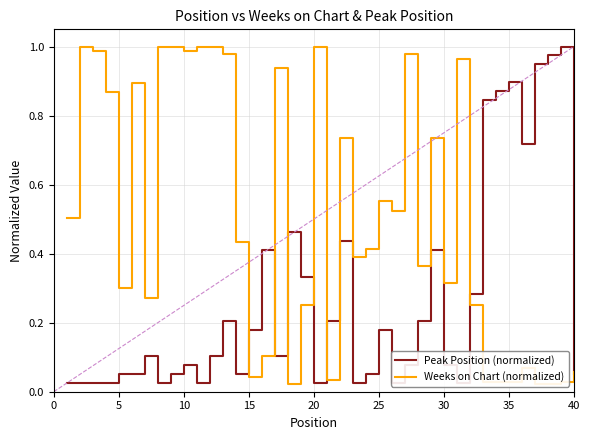

What is the difference between the maximum and minimum values in the Peak Position (normalized) series?

1.0